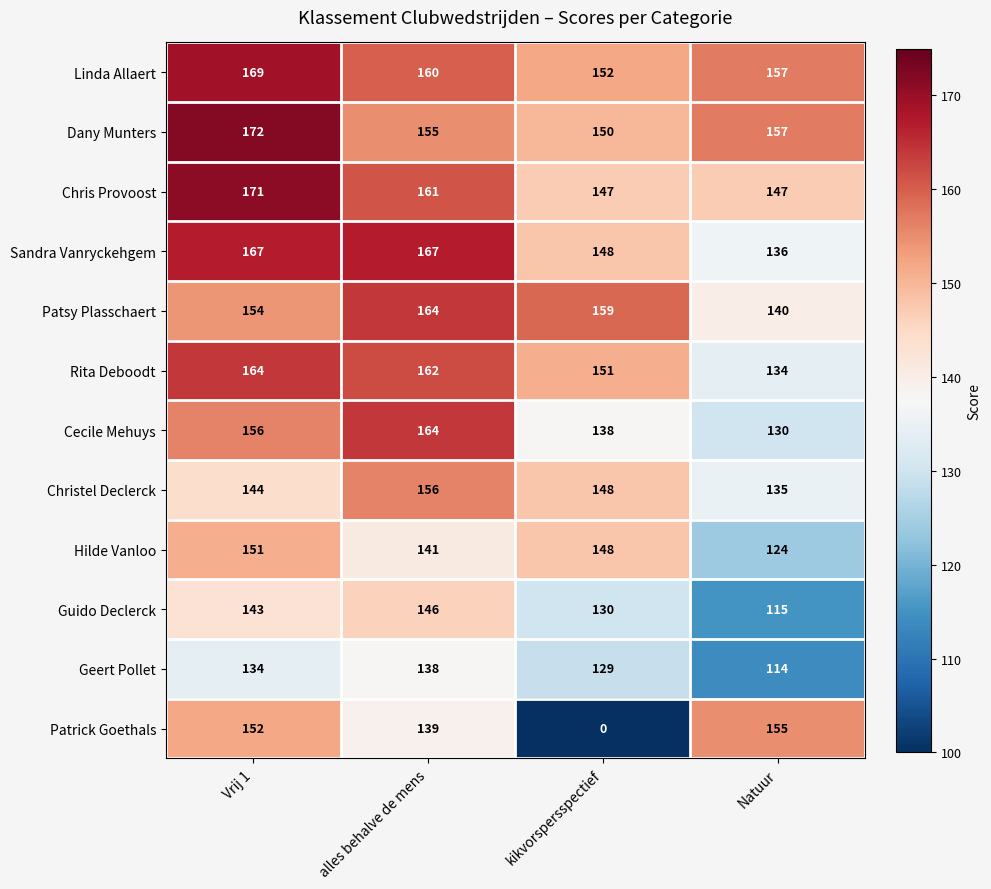

What is the difference between the highest and lowest values at kikvorspersspectief?

159